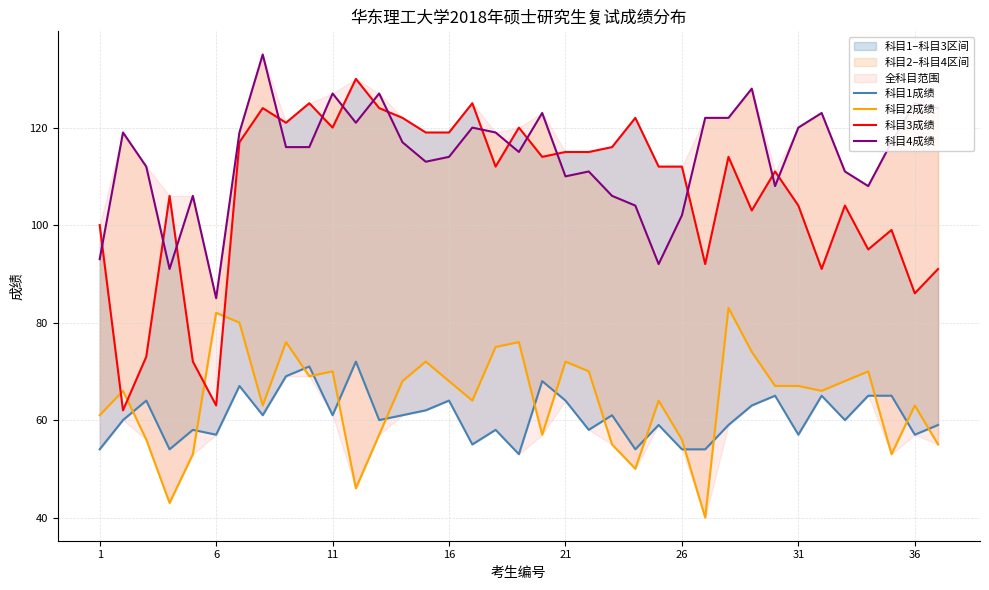

Does the chart have visible grid lines?

Yes